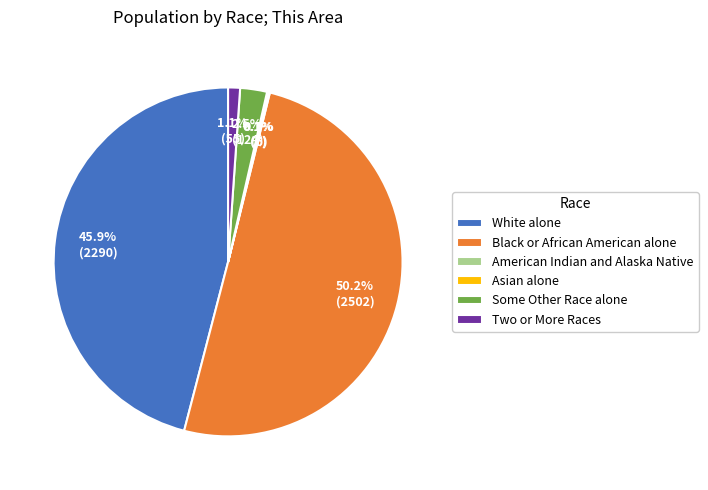

Which category has the biggest portion of the pie?

Black or African American alone